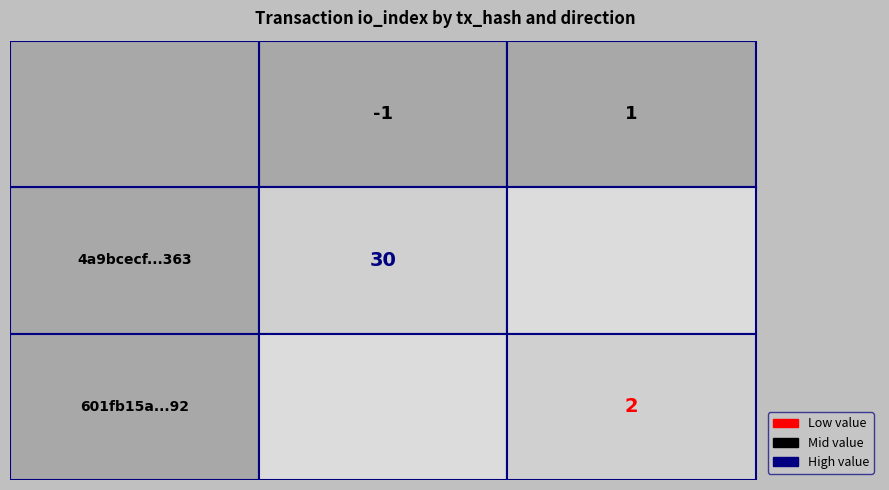

True or false: 601fb15a658df43f2f479aa03dbc02e783ade92 has a value of 2 at io_index.

True